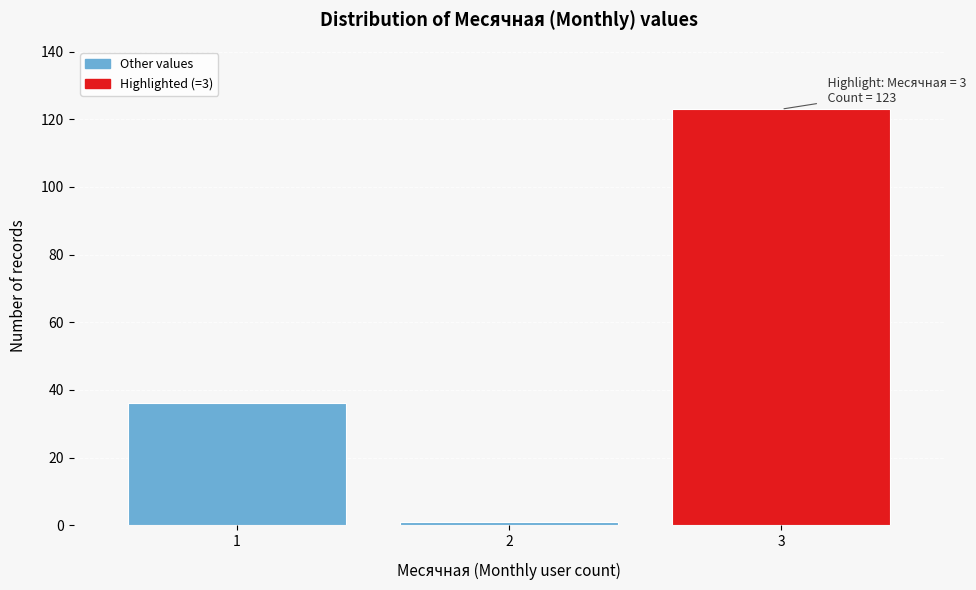

Reading left to right, extract all data points from this chart.

36	1	123